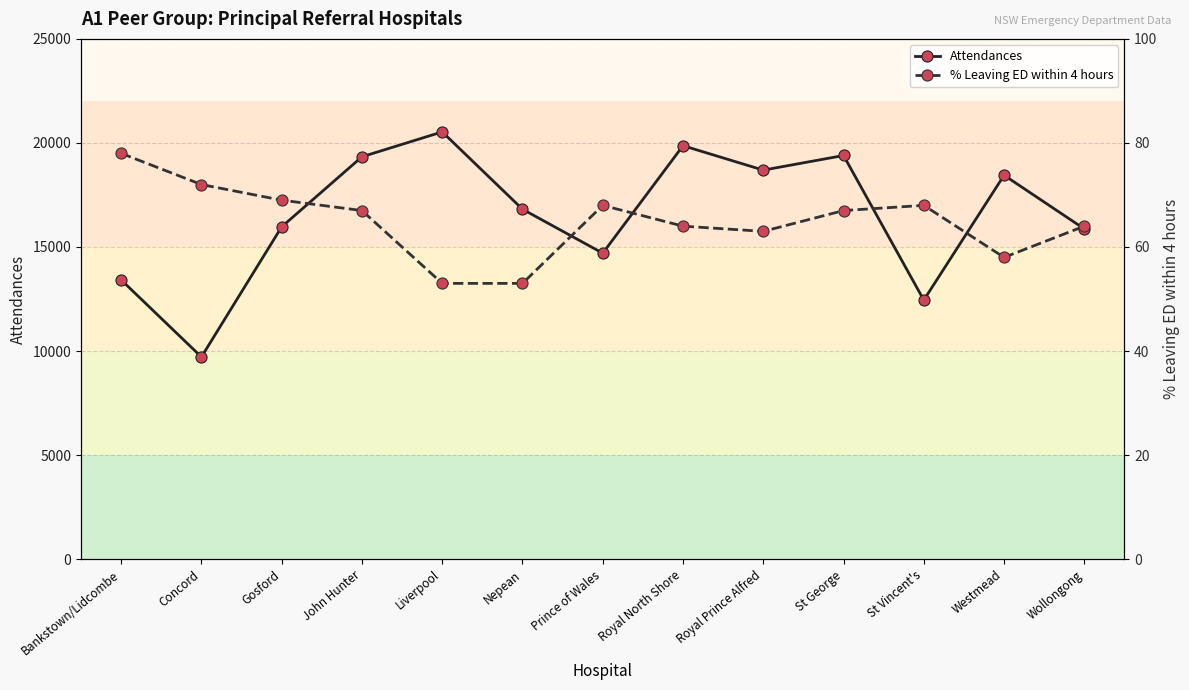

At which category does Attendances reach its first local valley?

Concord